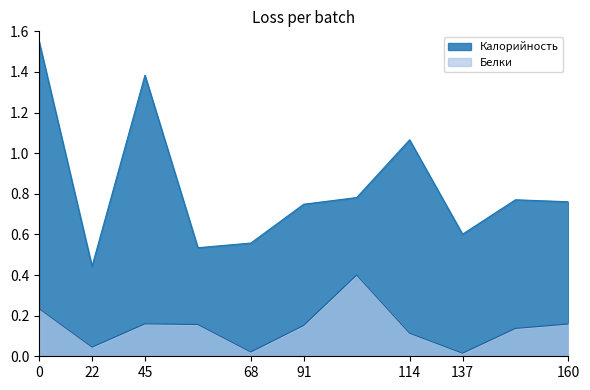

Reading left to right, extract all data points from this chart.

Калорийность: 1.6	0.4	1.4	0.5	0.6	0.7	0.8	1.1	0.6	0.8	0.8
Белки: 0.2	0.0	0.2	0.2	0.0	0.2	0.4	0.1	0.0	0.1	0.2